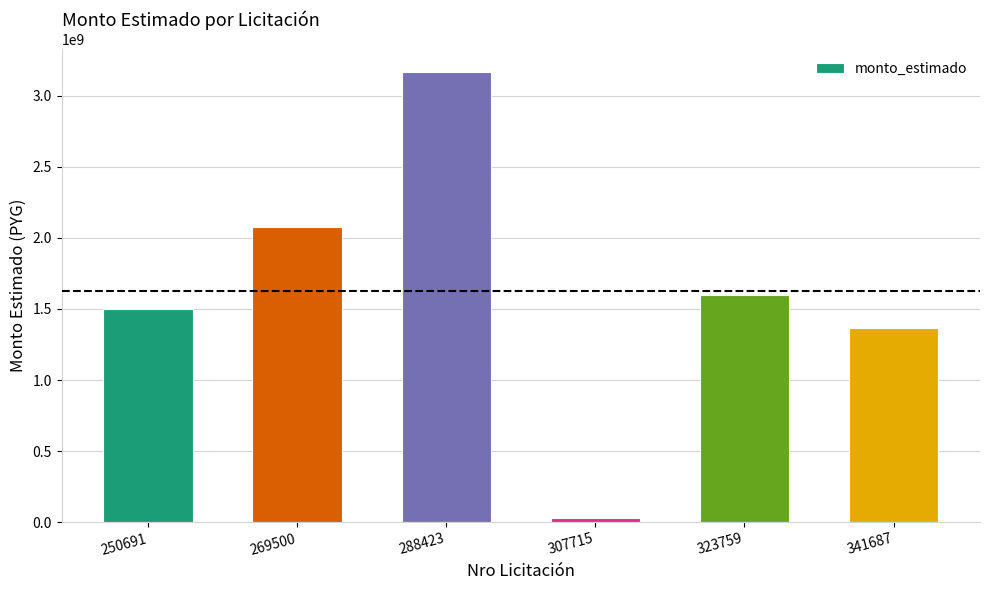

What is the sum of all values?

9739203639